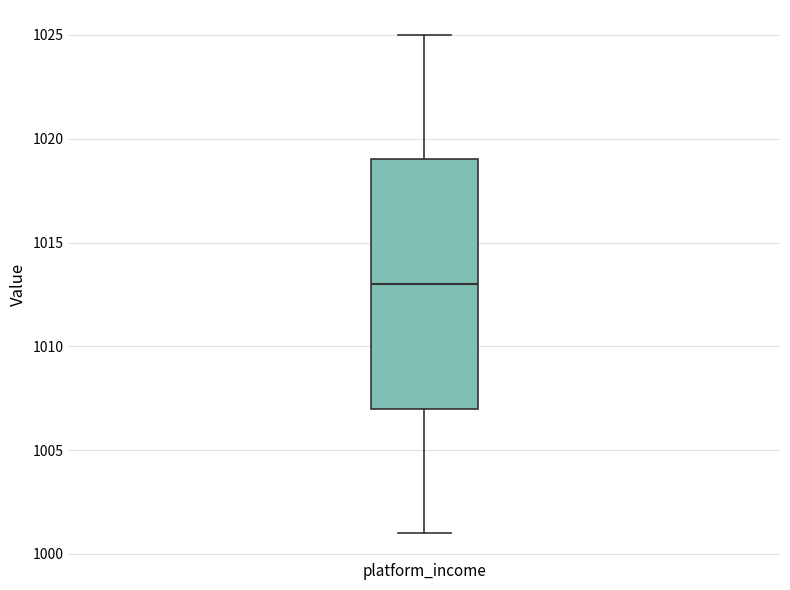

Where does the lower whisker of the box for platform_income end on the y-axis? The values are not printed on the chart, so give them approximately, as read against the axis.

1001